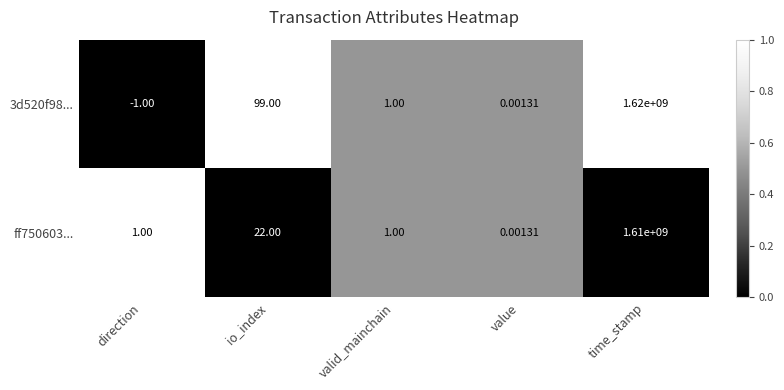

At which label is 3d520f98... closest to 809999999?

io_index